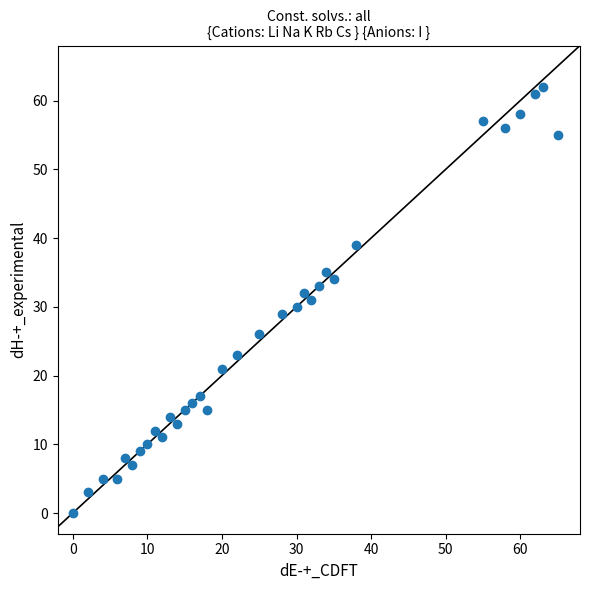

What is the range of Y values (max minus min)?

62